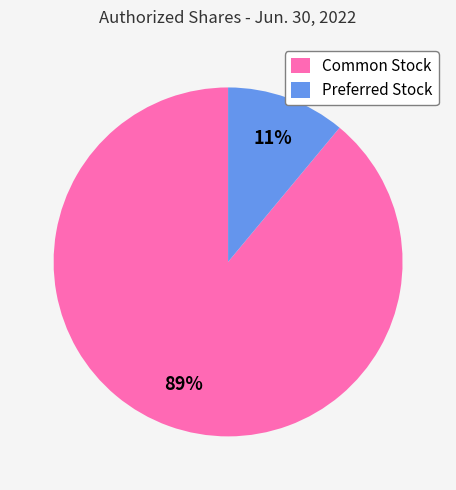

What is the smallest slice in the pie chart?

Preferred Stock